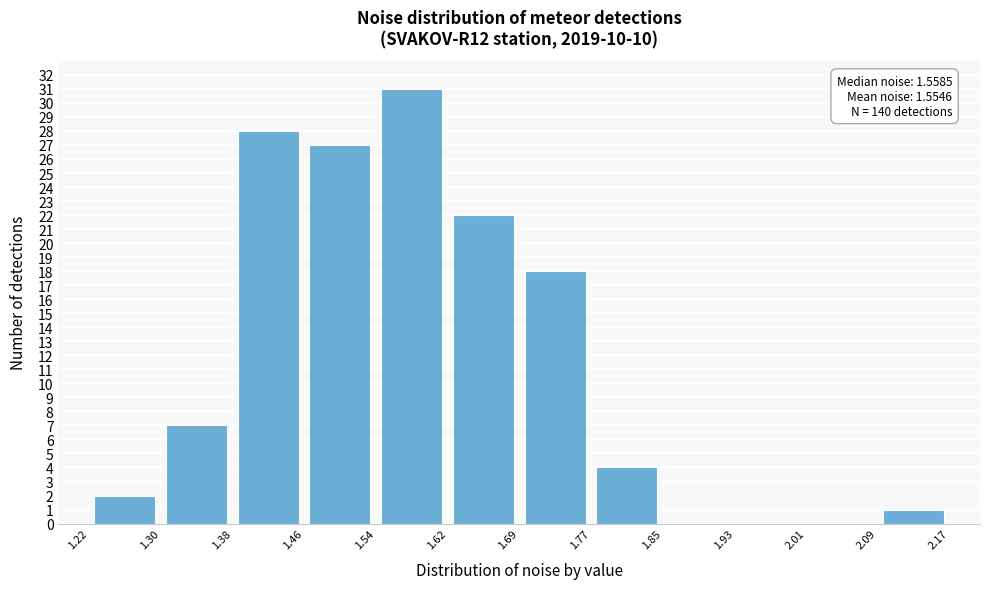

Over which range of the x-axis is the bar tallest?

1.54 to 1.62